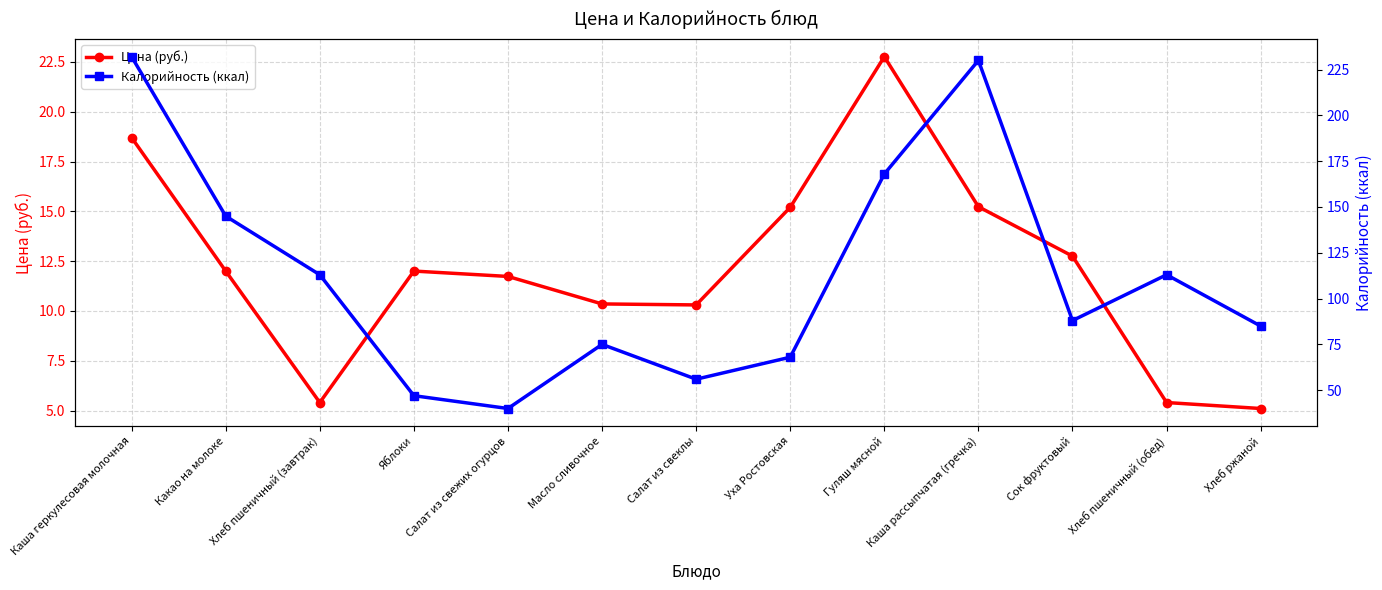

Where does the Калорийность (ккал) series first go above 88?

Каша геркулесовая молочная